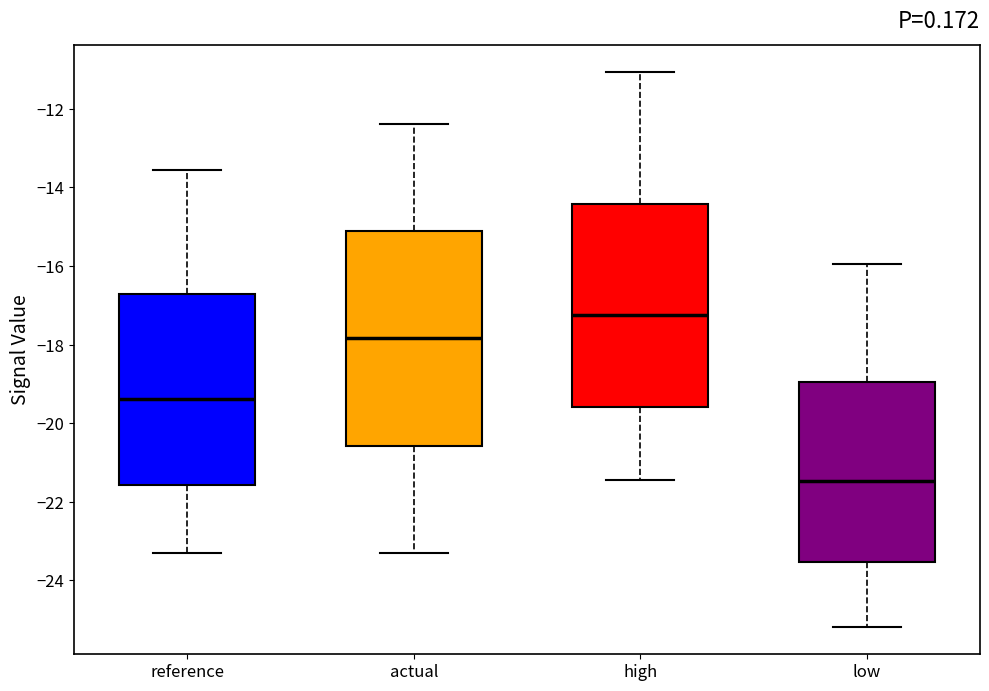

Comparing the boxes themselves (not the whiskers), which one is the tallest?

actual